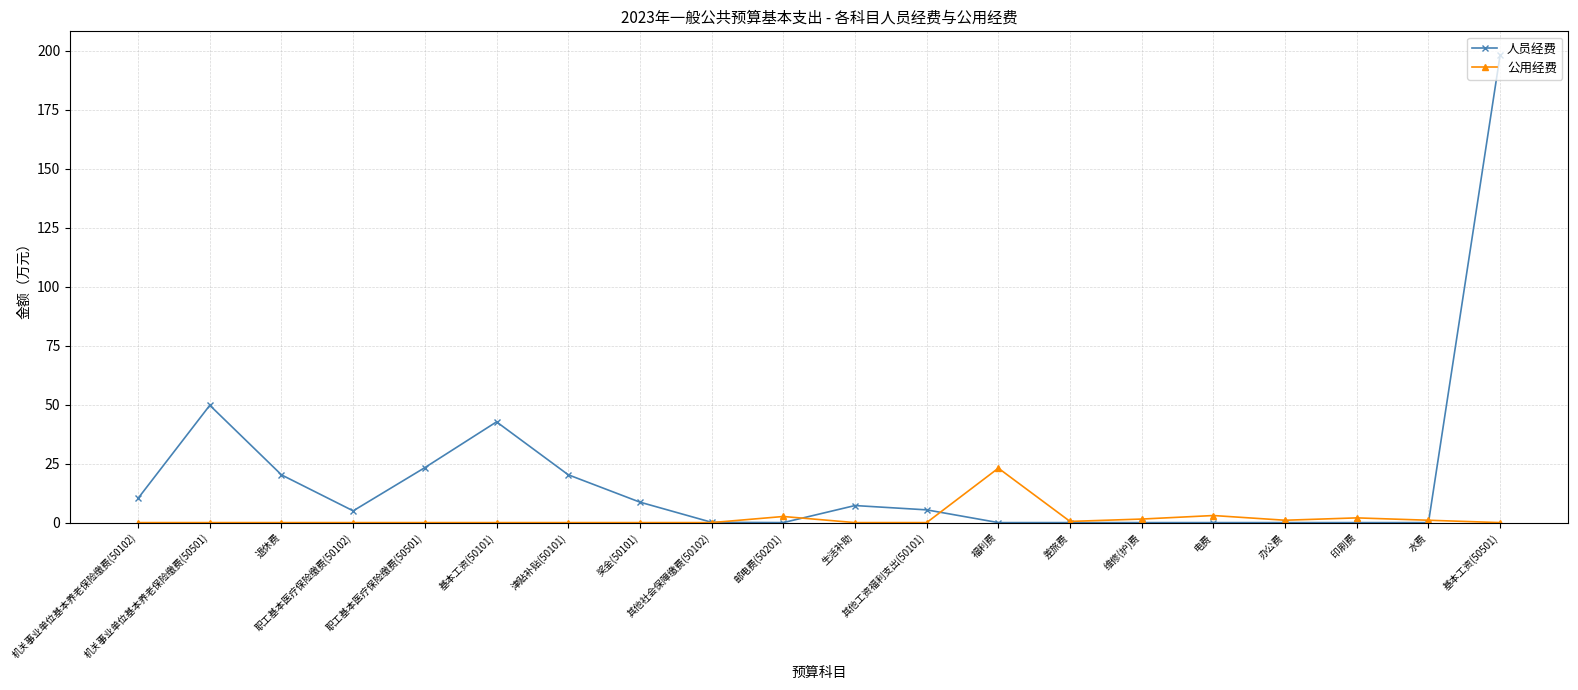

Rank the series by their maximum value, from lowest to highest.

公用经费, 人员经费